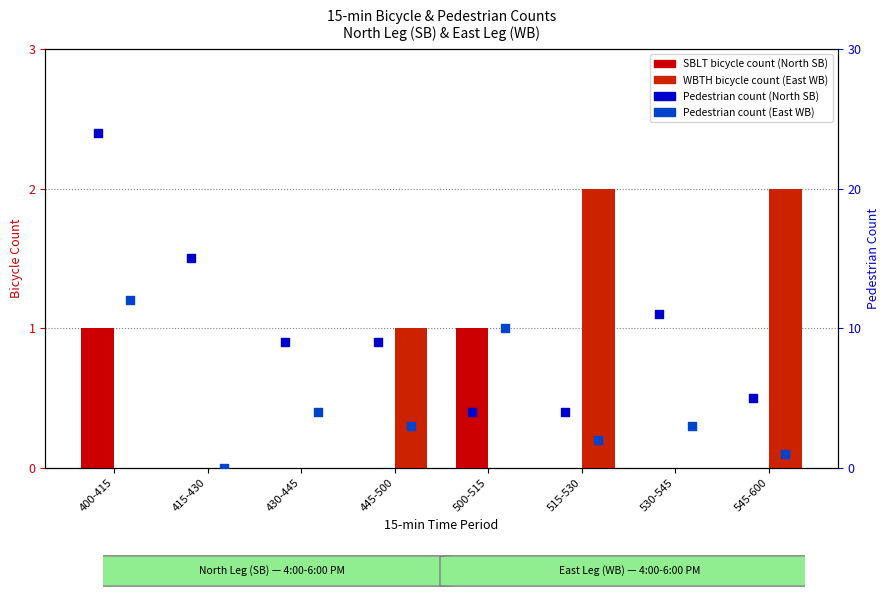

At which category is the sum across all series the highest?

400-415